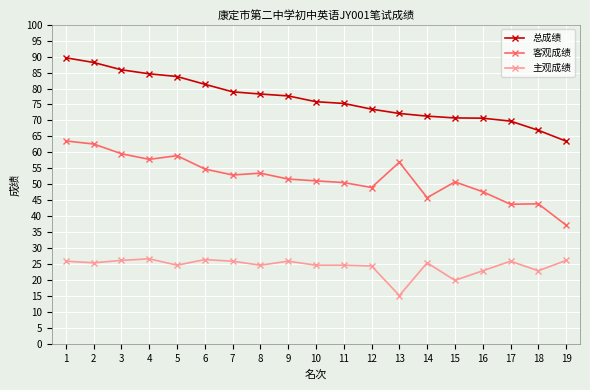

How many series are shown in this chart?

3